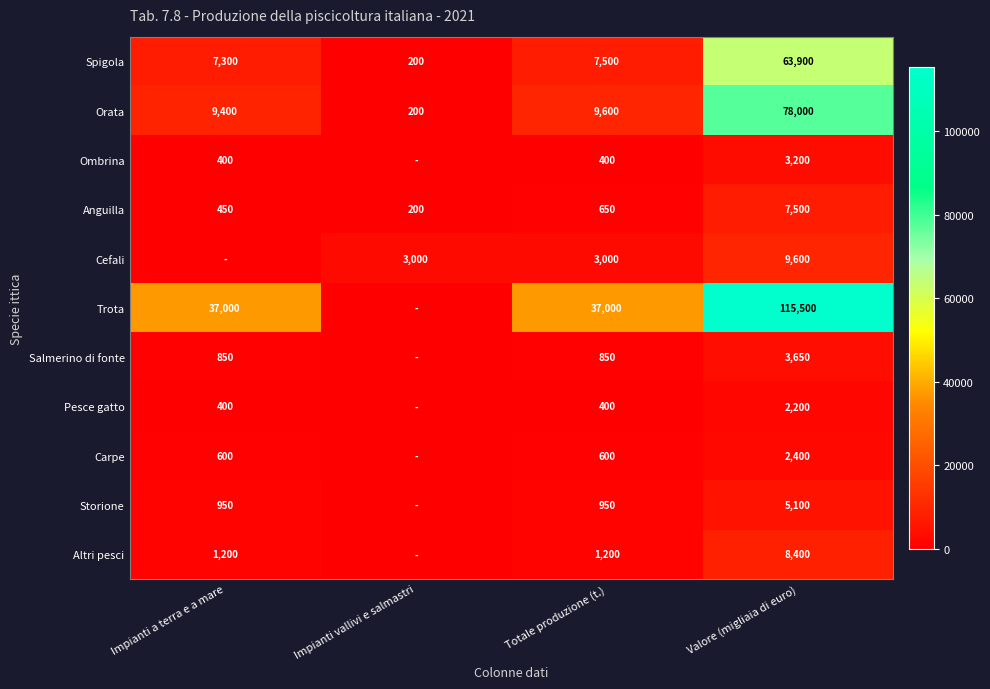

At which label does Anguilla reach its peak?

Valore (migliaia di euro)